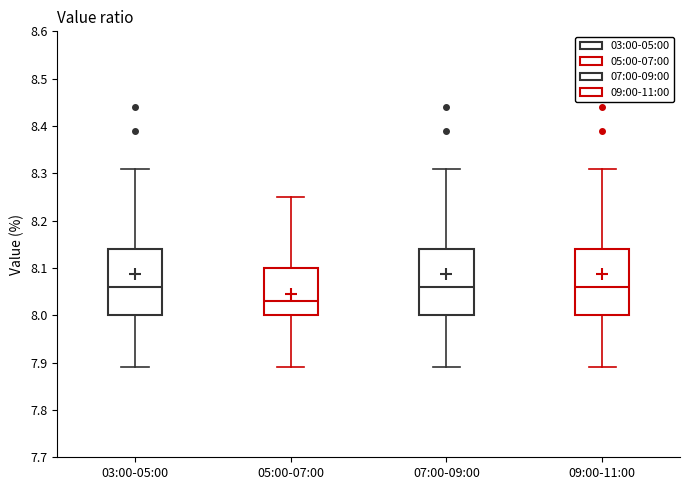

Where does the upper whisker of the box for 09:00-11:00 end on the y-axis? The values are not printed on the chart, so give them approximately, as read against the axis.

8.31